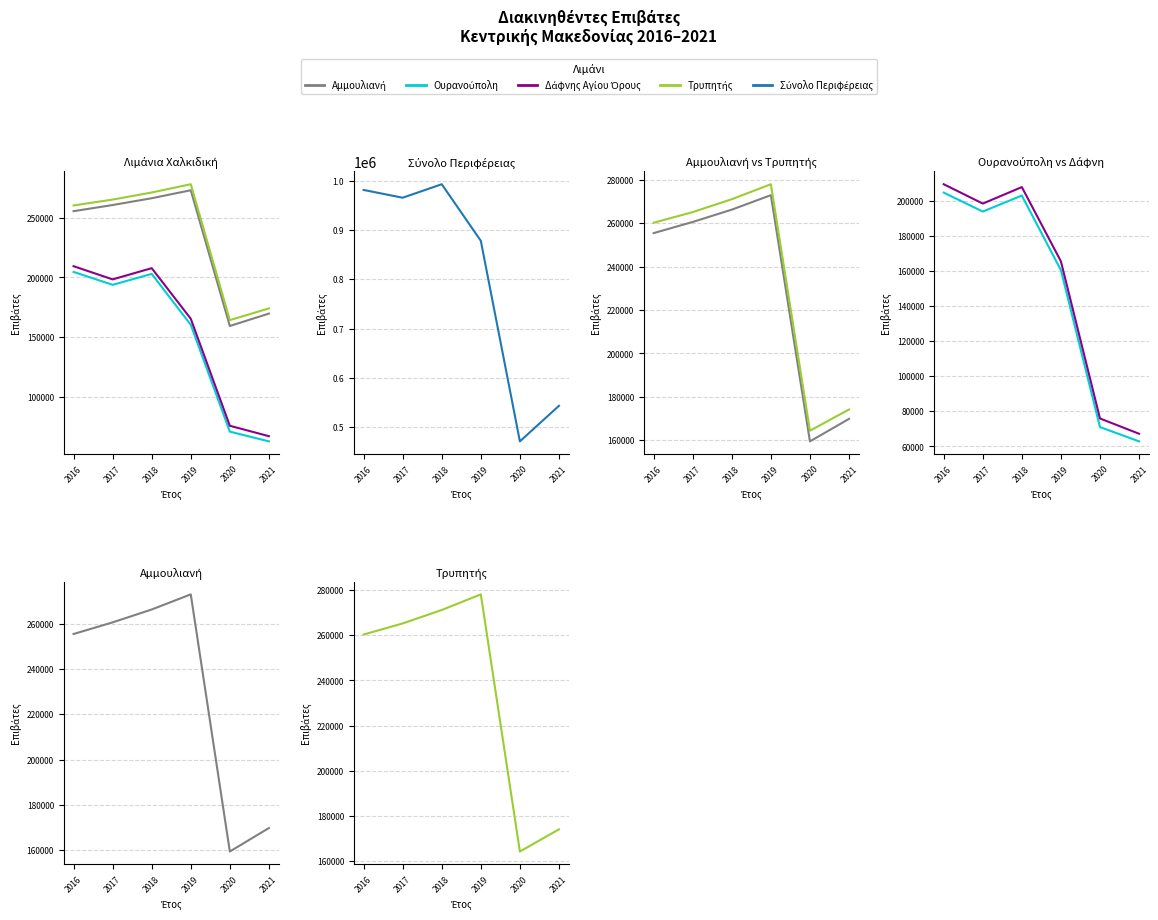

At which category does the chart reach its peak across all series?

2018